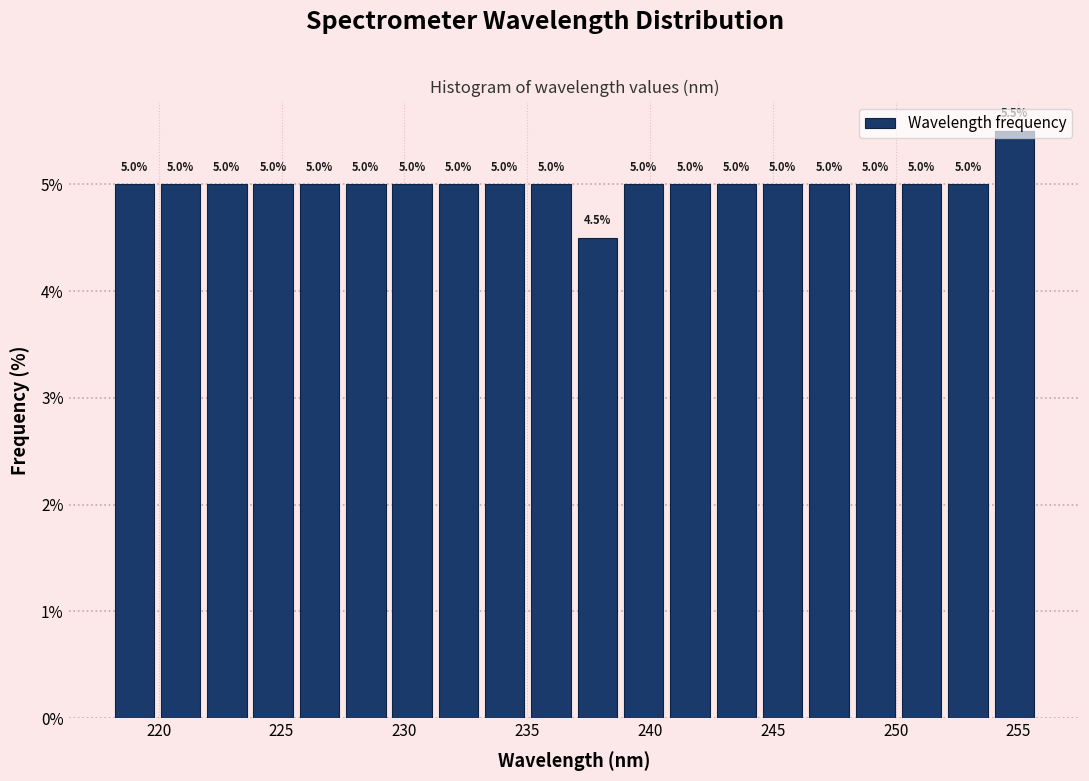

Around what value on the x-axis is the tallest bar? Give the approximate position of its centre, as read against the axis.

255.0